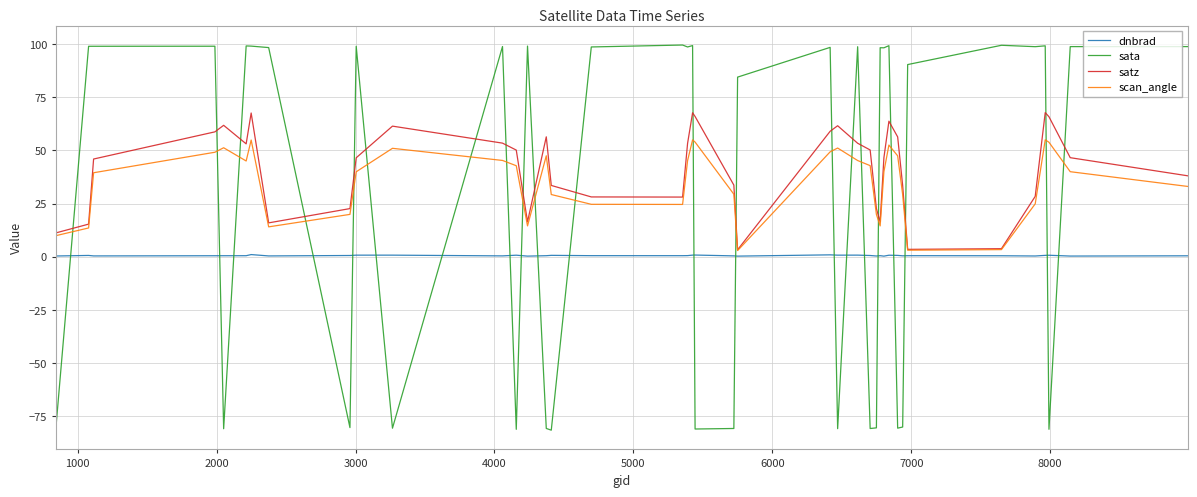

What is the highest value of the sata series?

99.6